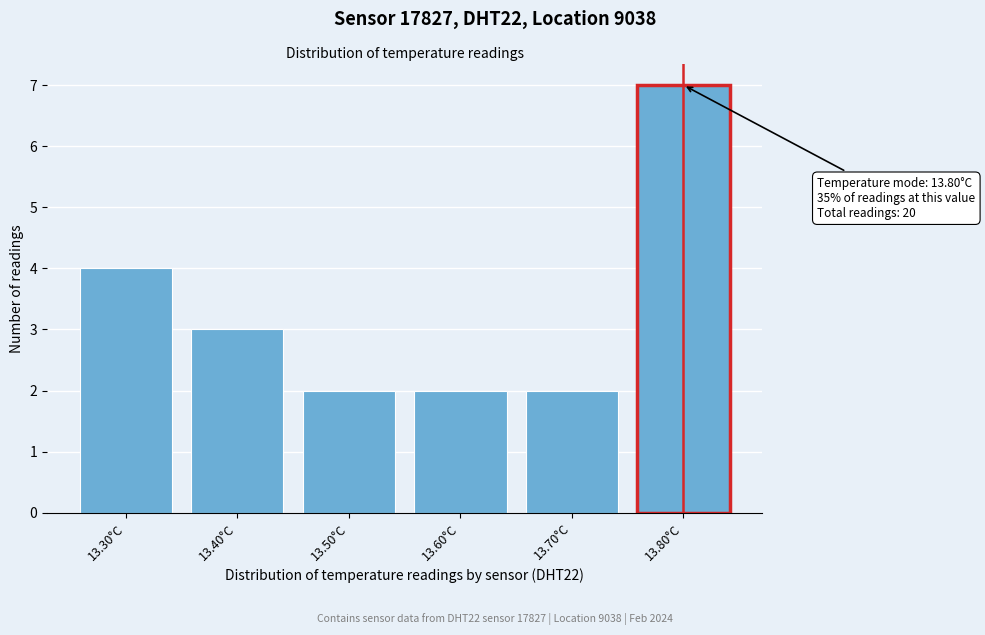

Over which range of the x-axis is the bar tallest?

13.75 to 13.85